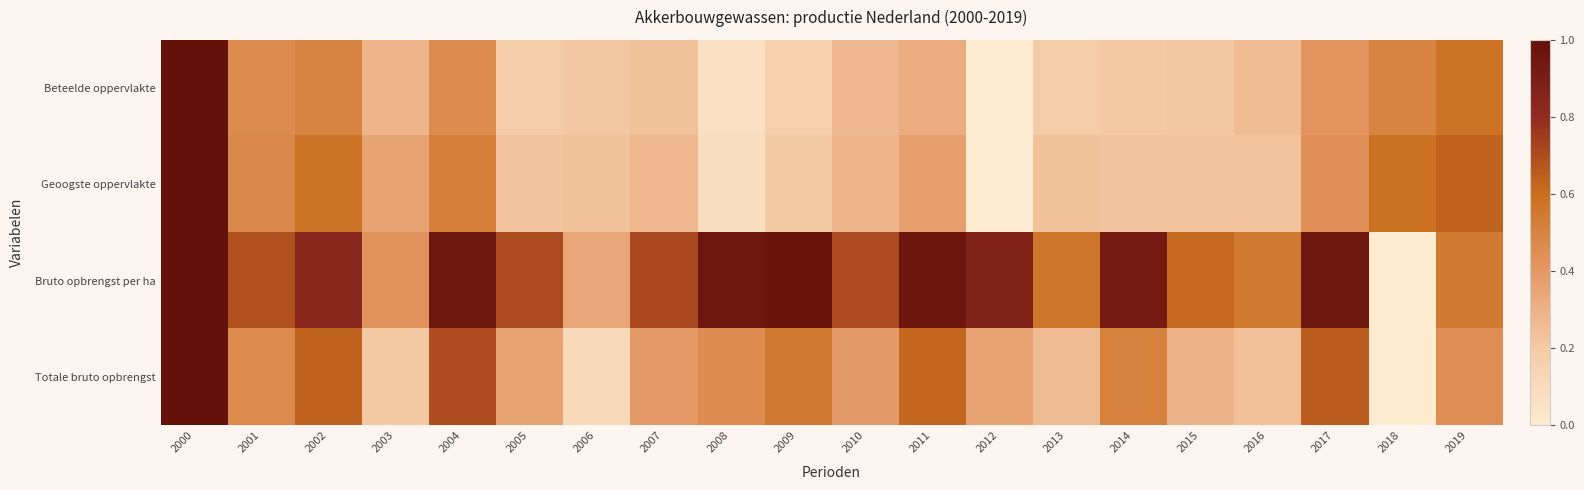

What is the total value across all series at 2001?

2.1